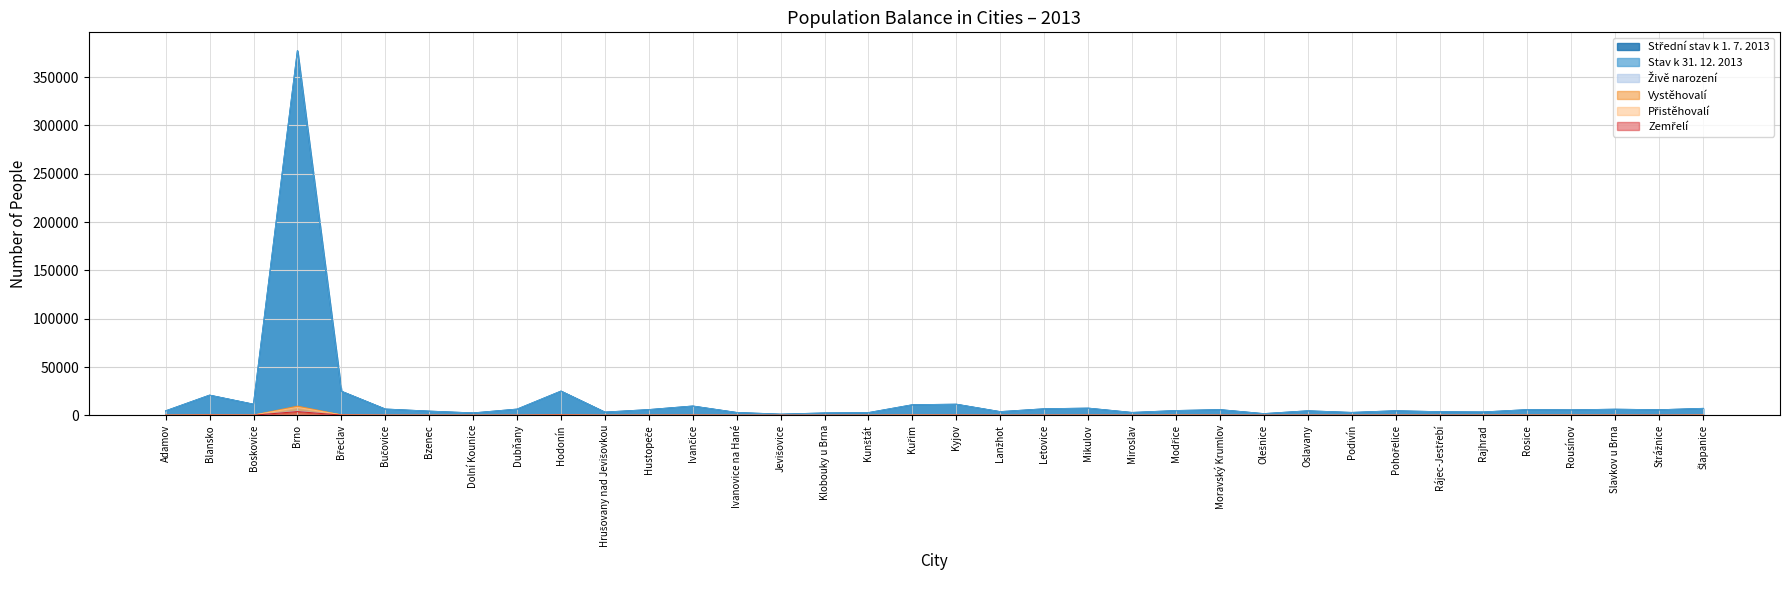

Is it true that Živě narození equals 81 at Slavkov u Brna?

True